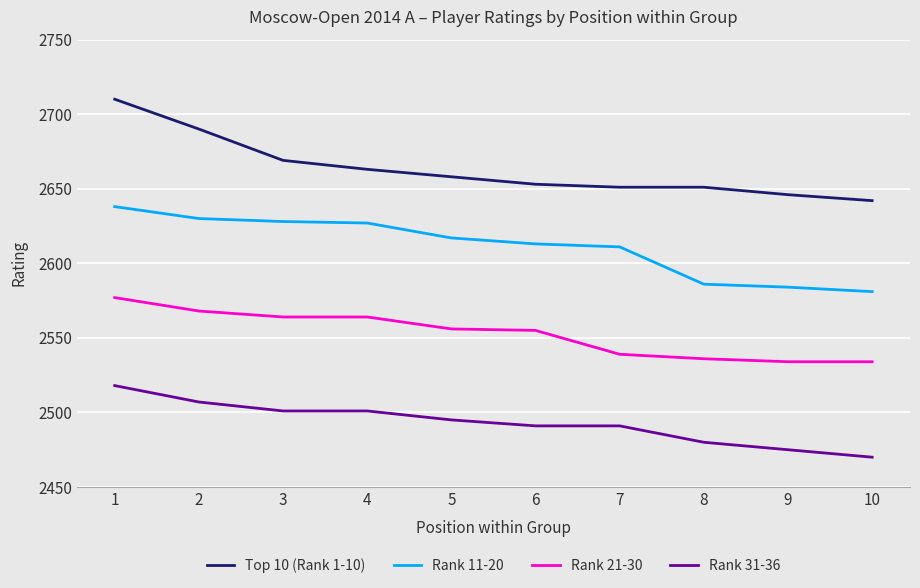

True or false: Top 10 (Rank 1-10) has a value of 2642 at 10.

True